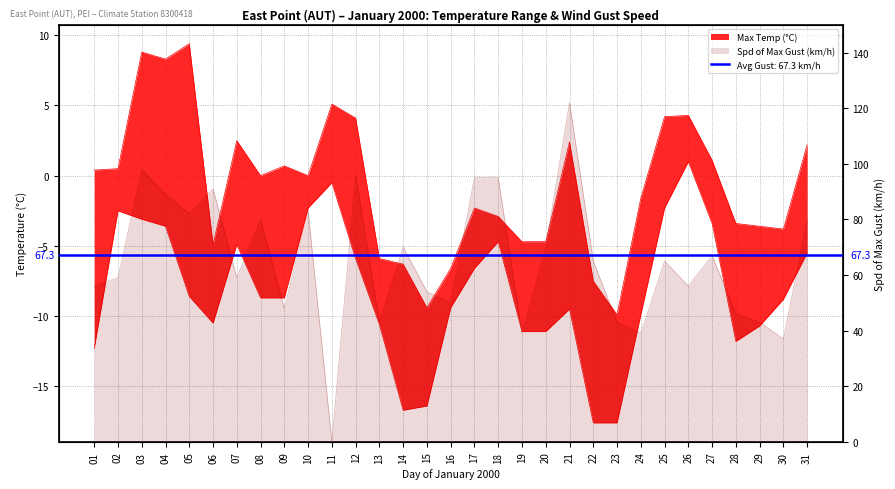

Where is Spd of Max Gust (km/h) nearest to the value 61?

02